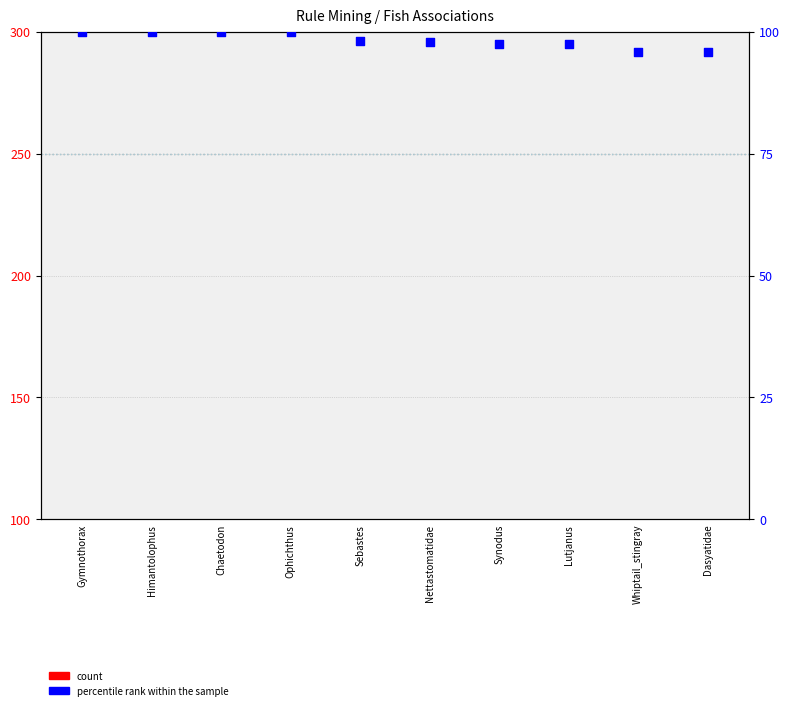

Which series contains the lowest Y value?

count